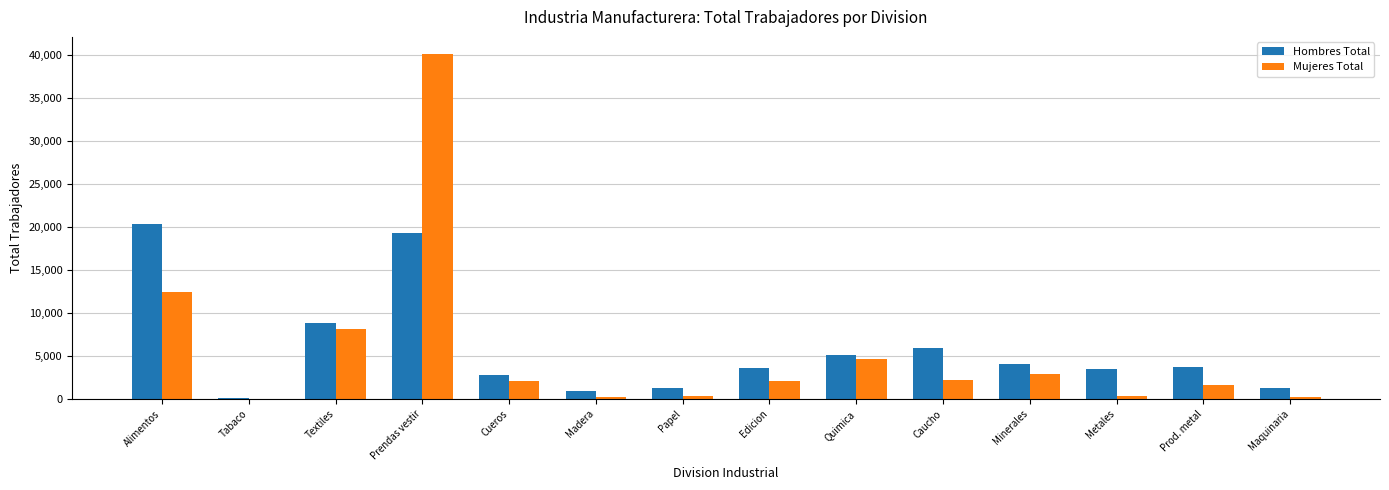

At which category is the sum across all series the highest?

Prendas vestir